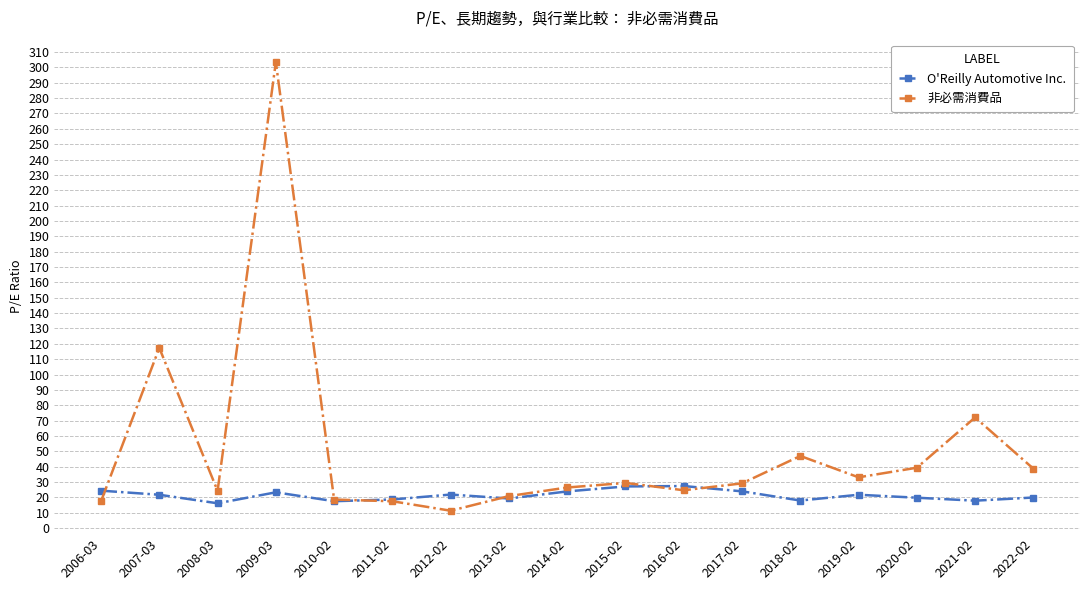

What is the total value across all series at 2021-02?

90.0